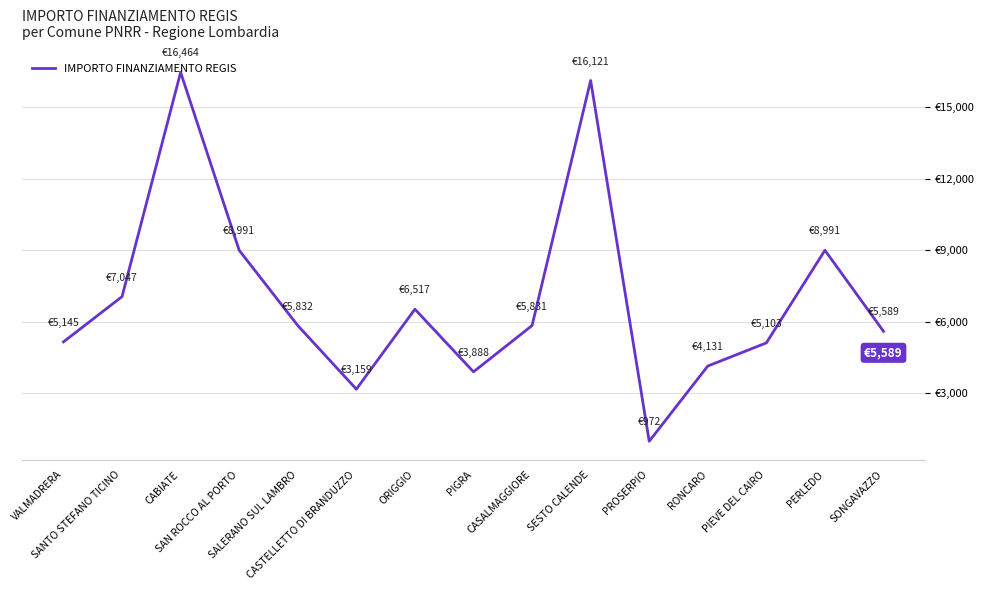

Is this an area chart (filled region under the line)?

No